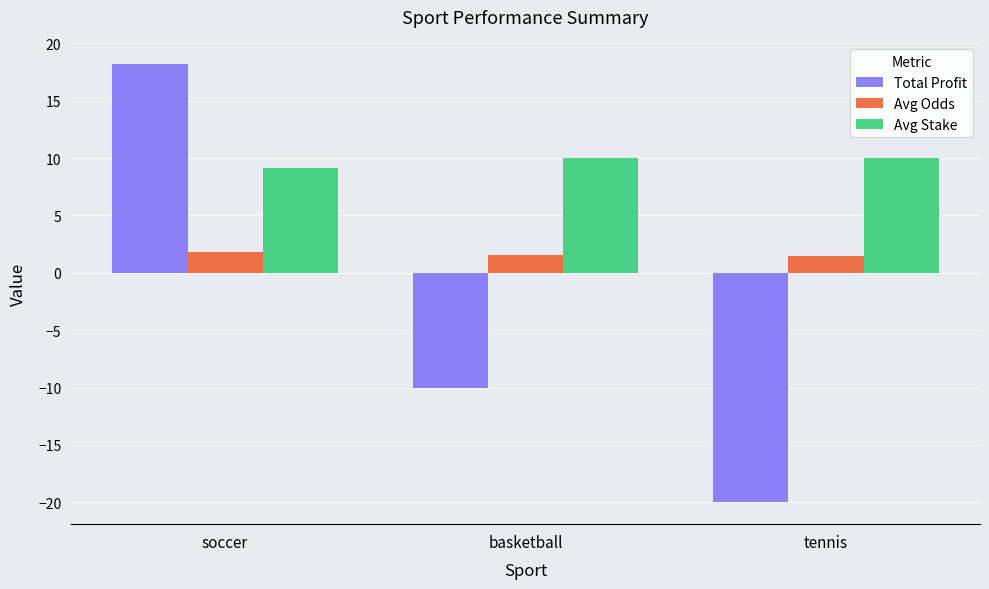

What is the sum of all Total Profit values?

-11.8